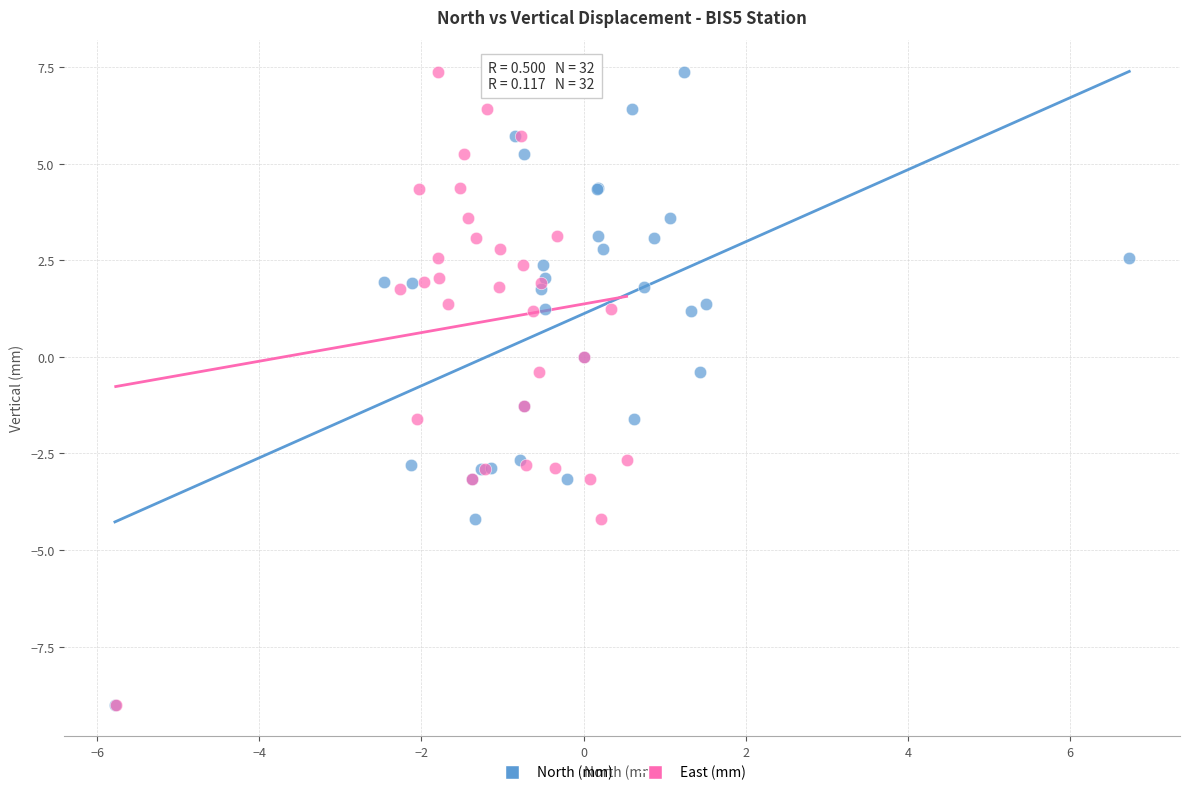

What are all the series names shown in the legend?

North (mm), East (mm)